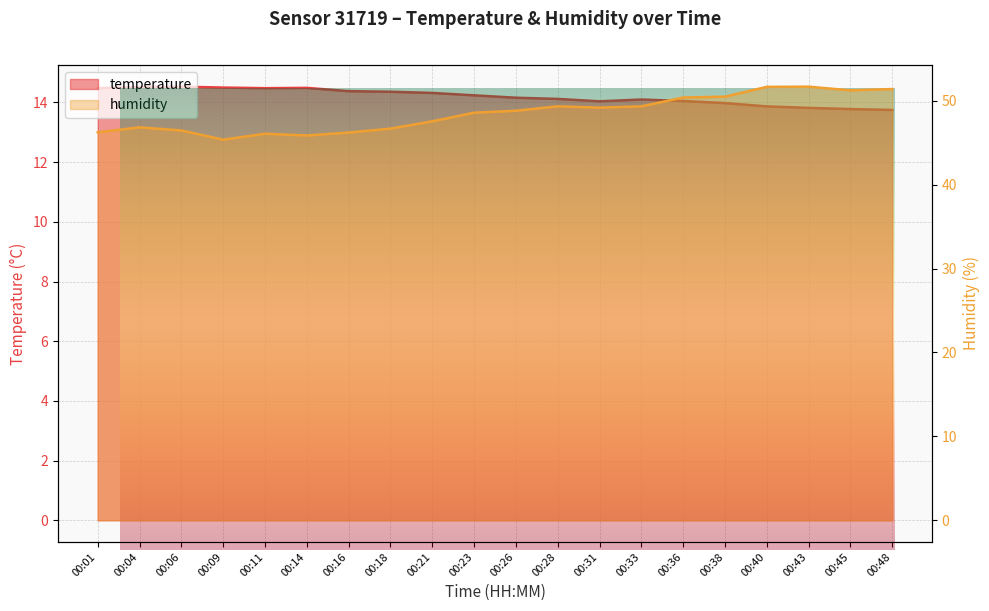

What is the minimum value for temperature?

13.8